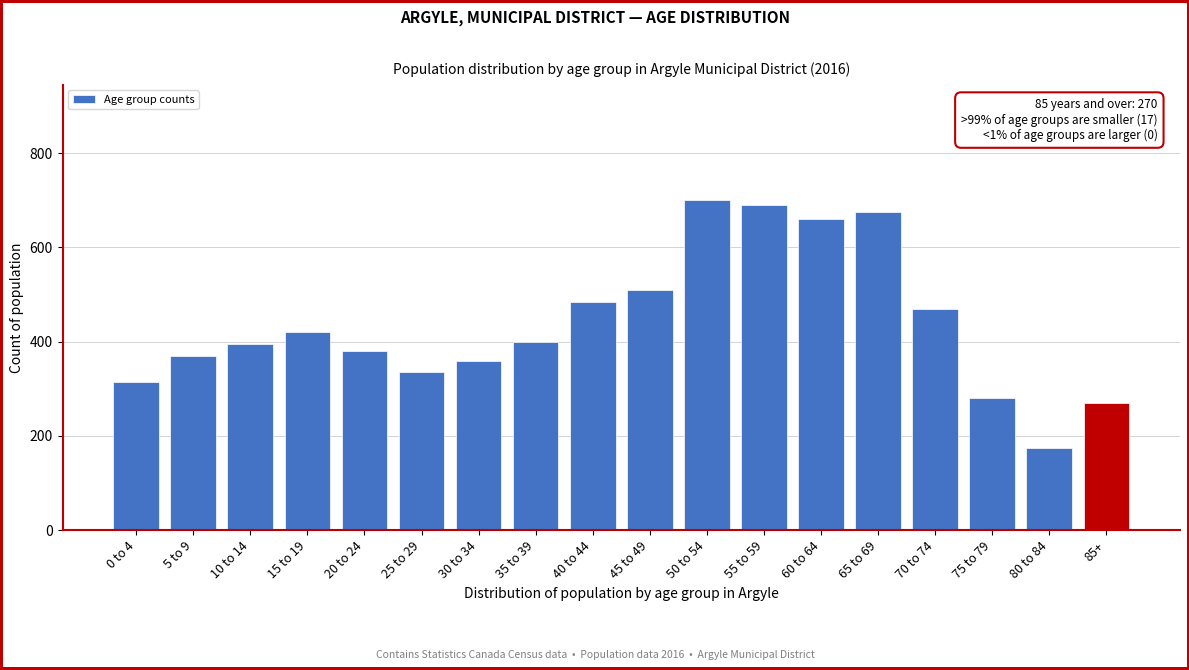

Reading right to left, extract all data points from this chart.

85+=270	80 to 84=175	75 to 79=280	70 to 74=470	65 to 69=675	60 to 64=660	55 to 59=690	50 to 54=700	45 to 49=510	40 to 44=485	35 to 39=400	30 to 34=360	25 to 29=335	20 to 24=380	15 to 19=420	10 to 14=395	5 to 9=370	0 to 4=315